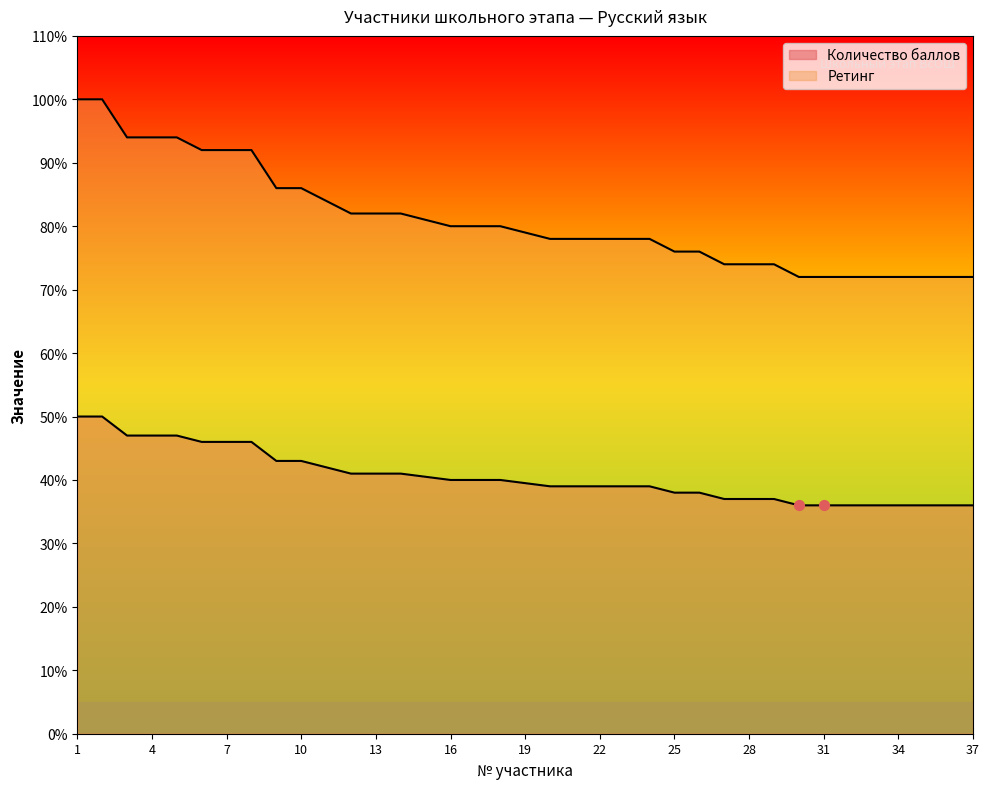

Which series has the largest total across all categories?

Ретинг